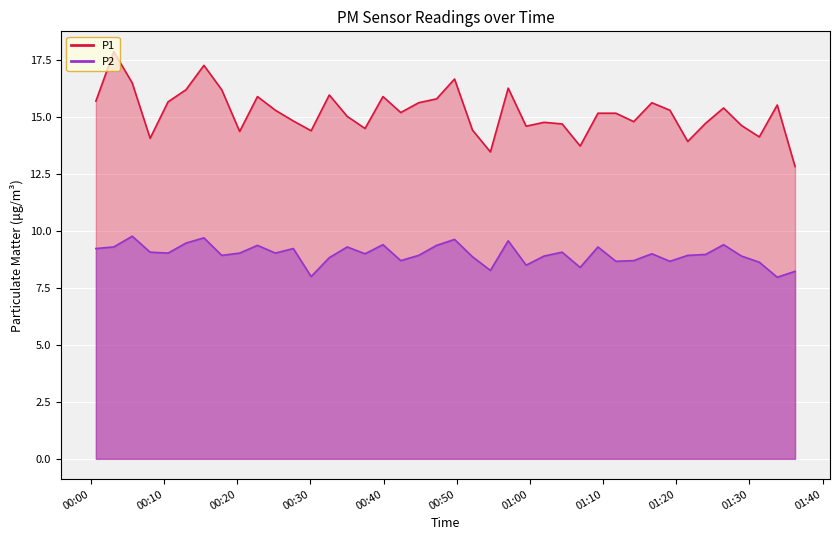

What is the difference between the second highest and second lowest values in the P1 series?

3.8